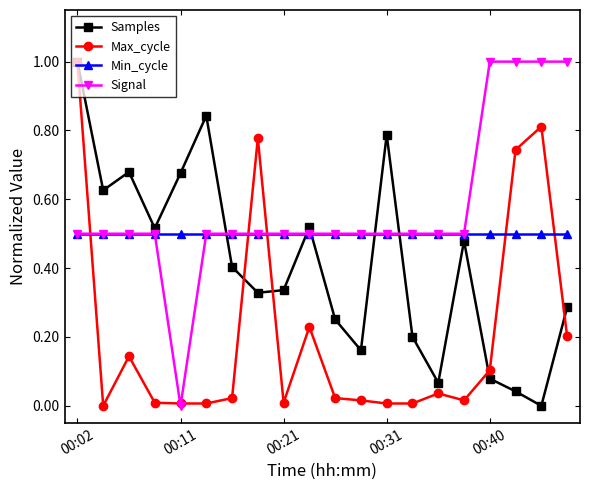

Does the chart have visible grid lines?

No